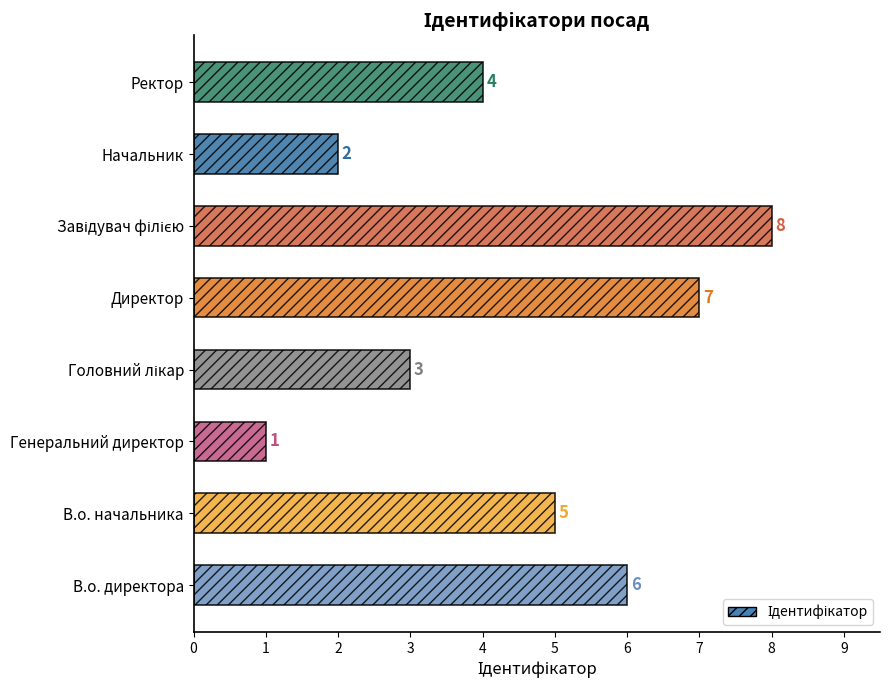

What is the greatest value displayed?

8